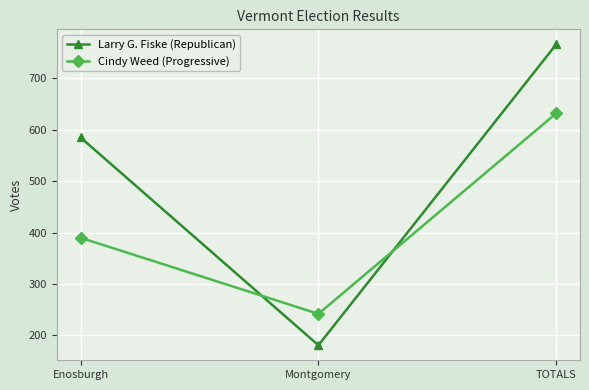

What is the difference between the maximum and second lowest values in the Cindy Weed (Progressive) series?

242